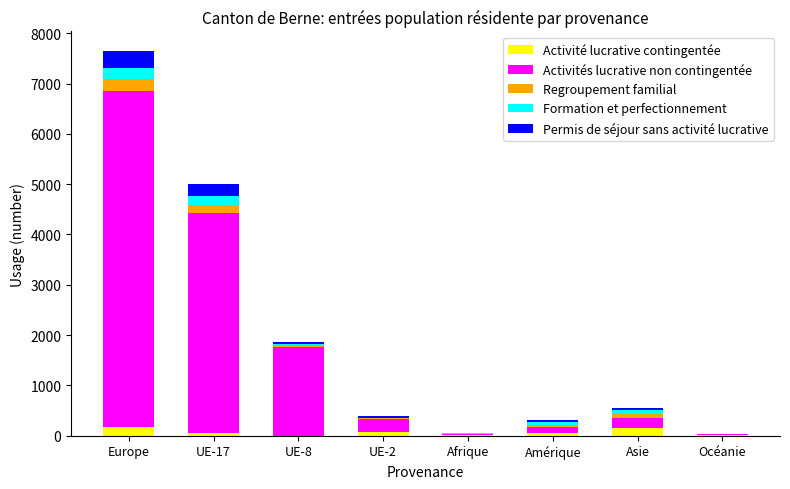

At which category is the sum across all series the highest?

Europe